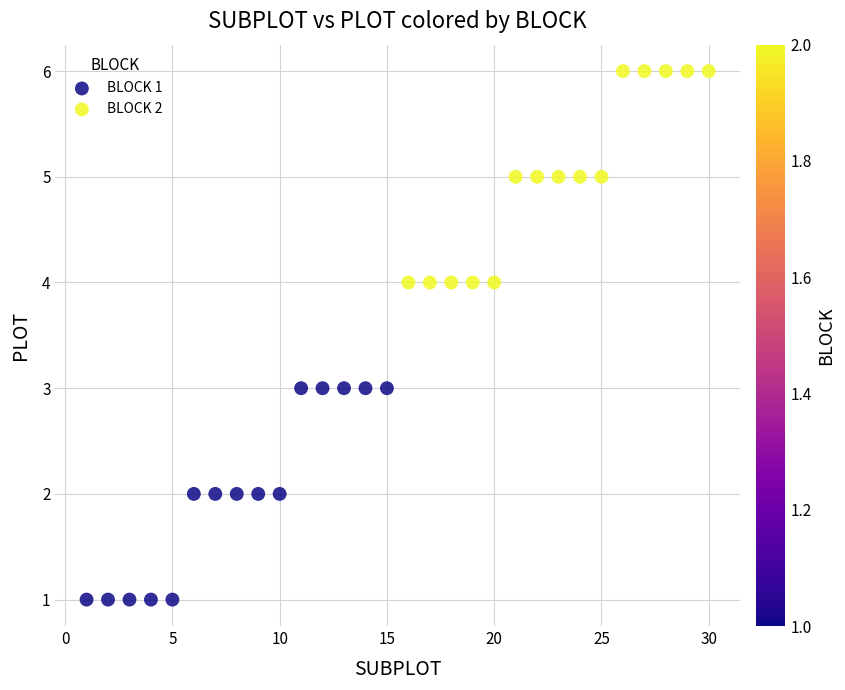

Which series contains the highest Y value?

BLOCK 2